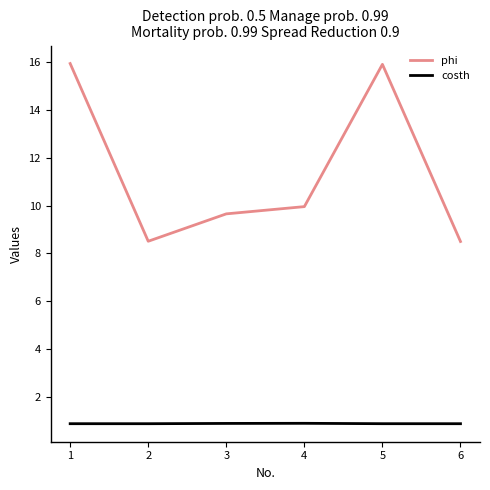

The phi series shows 8.5 at 2. True or false?

True